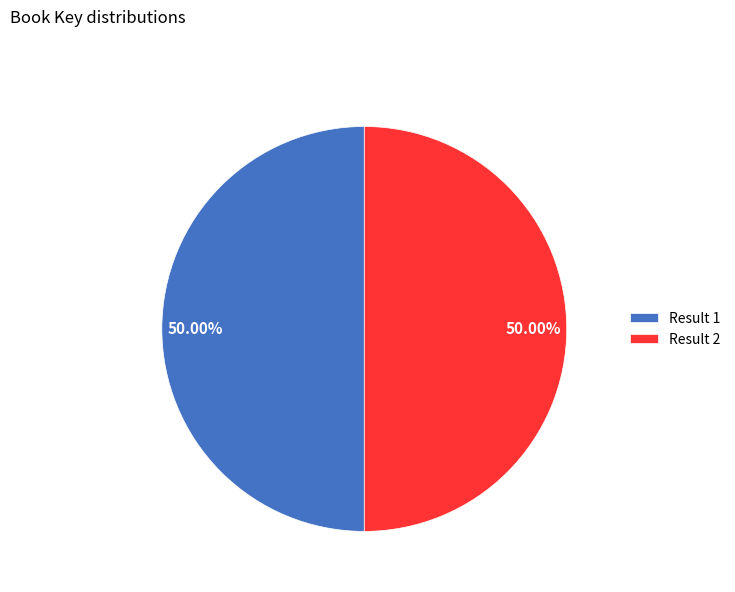

What is the ratio of the value at Result 2 to the value at Result 1?

1.0